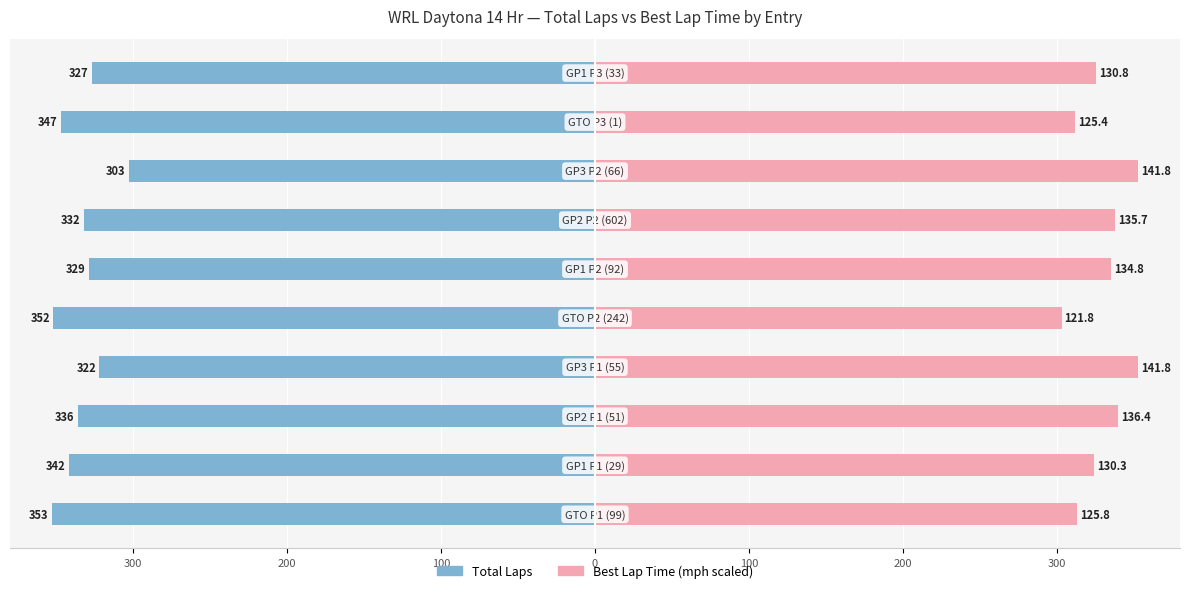

Is it true that Total Laps equals -332.0 at 300?

True